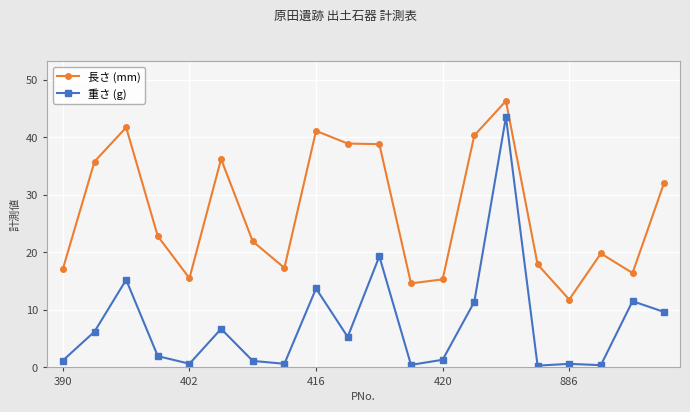

List the series in order of their peak value, lowest first.

重さ (g), 長さ (mm)